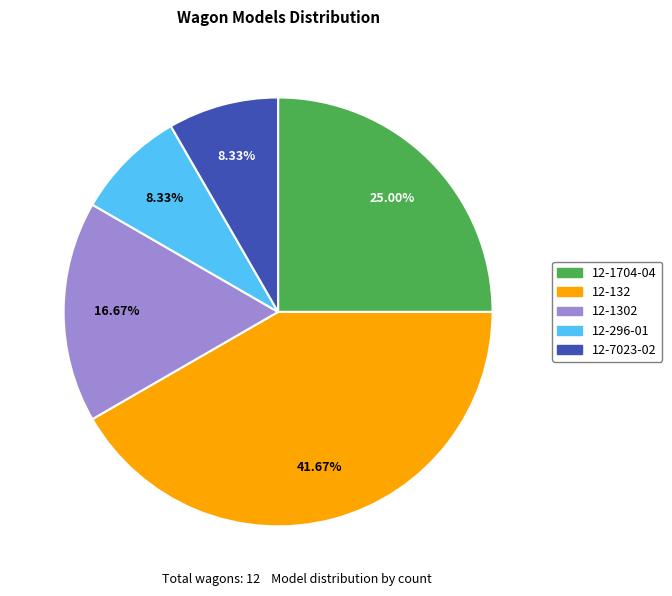

To the nearest percent, what portion does 12-132 represent?

42%